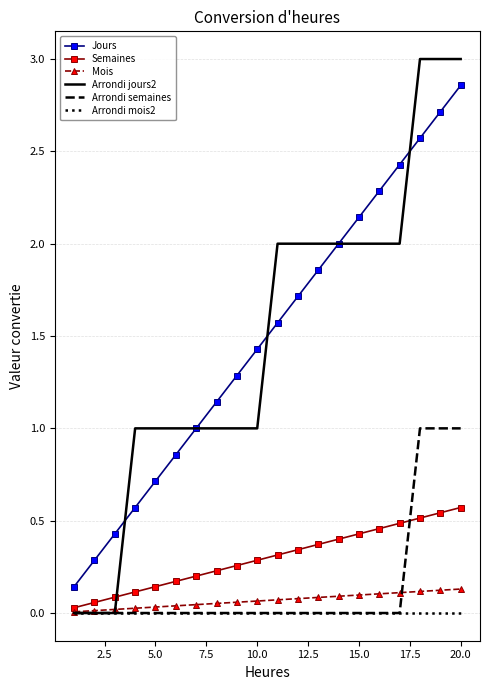

Which series has the widest spread of values?

Arrondi jours2